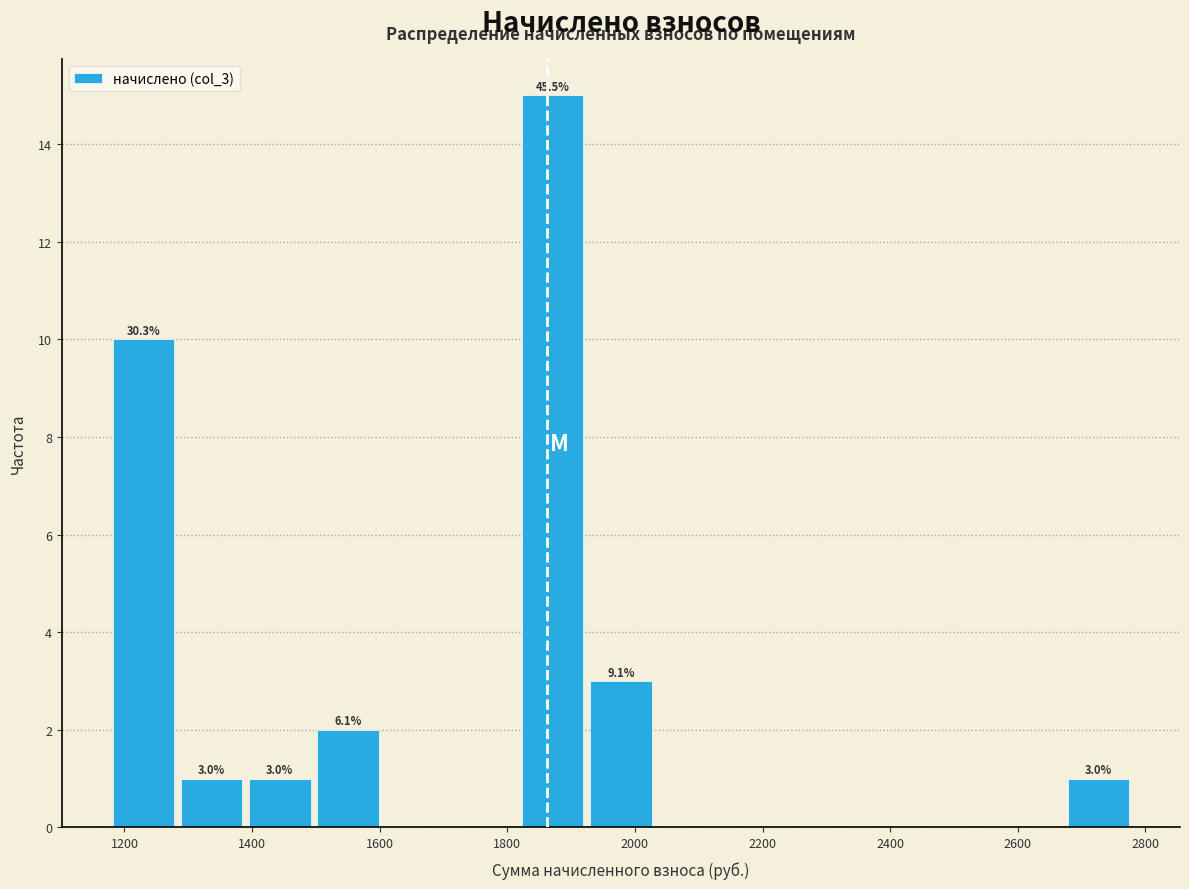

Which range on the x-axis has the tallest bar?

1820 to 1920